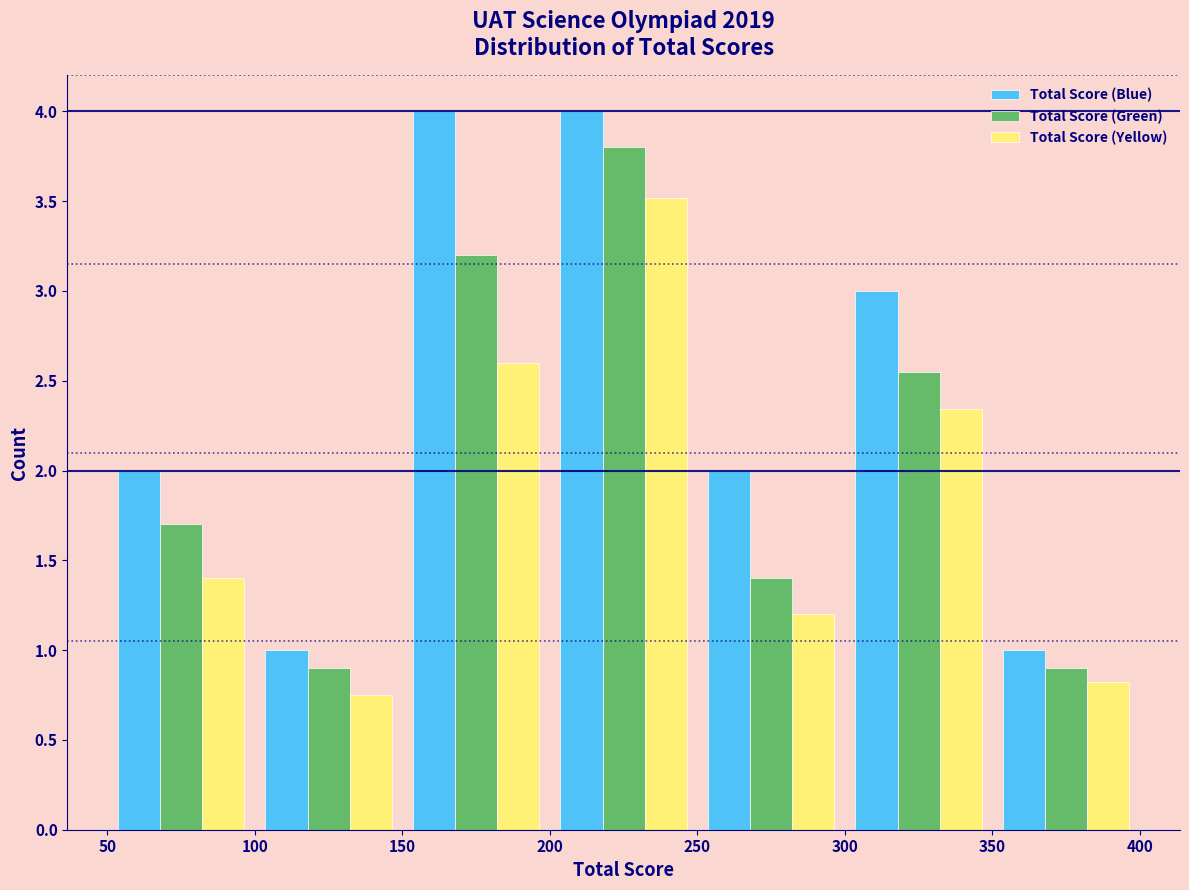

Reading left to right, list every range on the x-axis with the height of the bar of each series over it. The values are not printed on the chart, so give them approximately, as read against the axis.

50 to 100: Total Score (Blue)=2.00	Total Score (Green)=1.70	Total Score (Yellow)=1.40
100 to 150: Total Score (Blue)=1.00	Total Score (Green)=0.90	Total Score (Yellow)=0.75
150 to 200: Total Score (Blue)=4.00	Total Score (Green)=3.20	Total Score (Yellow)=2.60
200 to 250: Total Score (Blue)=4.00	Total Score (Green)=3.80	Total Score (Yellow)=3.50
250 to 300: Total Score (Blue)=2.00	Total Score (Green)=1.40	Total Score (Yellow)=1.20
300 to 350: Total Score (Blue)=3.00	Total Score (Green)=2.55	Total Score (Yellow)=2.35
350 to 400: Total Score (Blue)=1.00	Total Score (Green)=0.90	Total Score (Yellow)=0.80